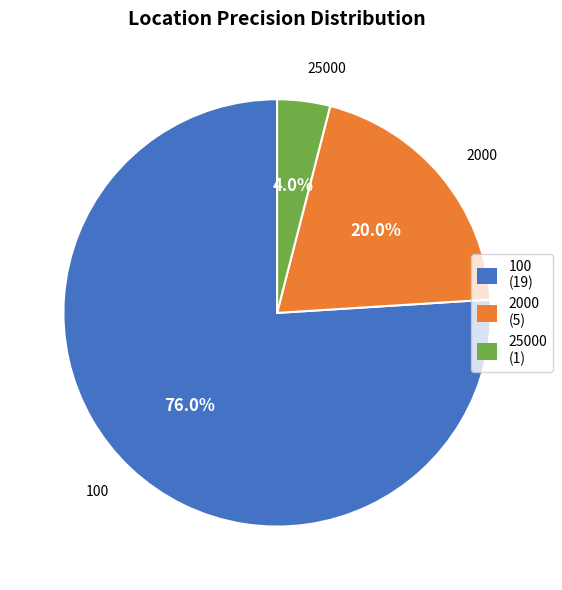

Which slice represents more than half of the pie?

100